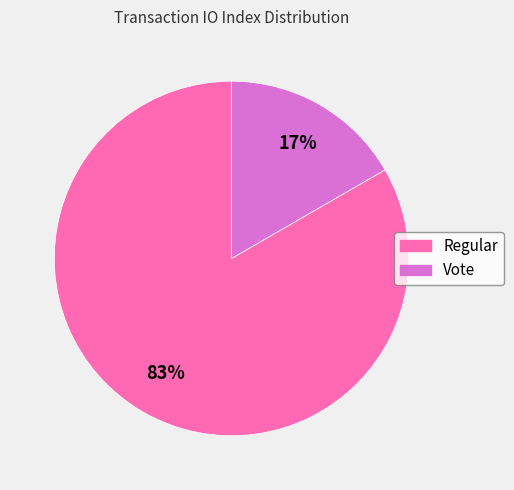

Combined, do Vote and Regular account for over 50%?

Yes